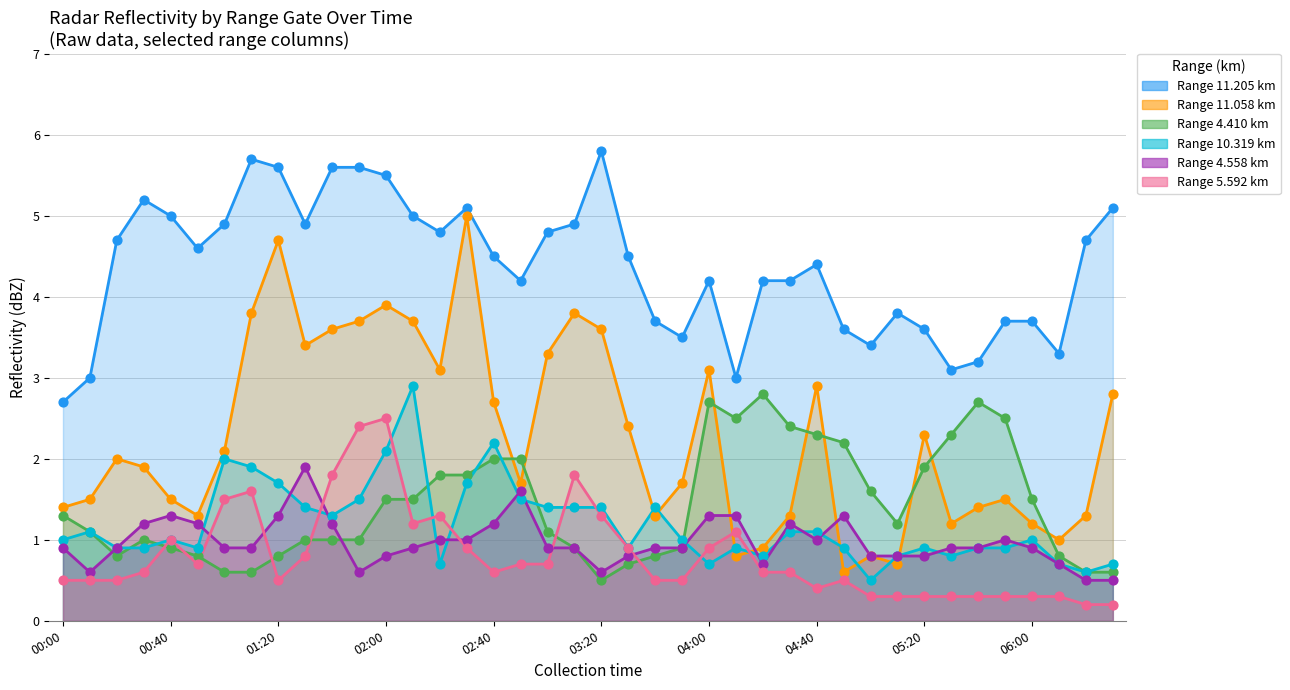

Which series has the largest total across all categories?

11.205